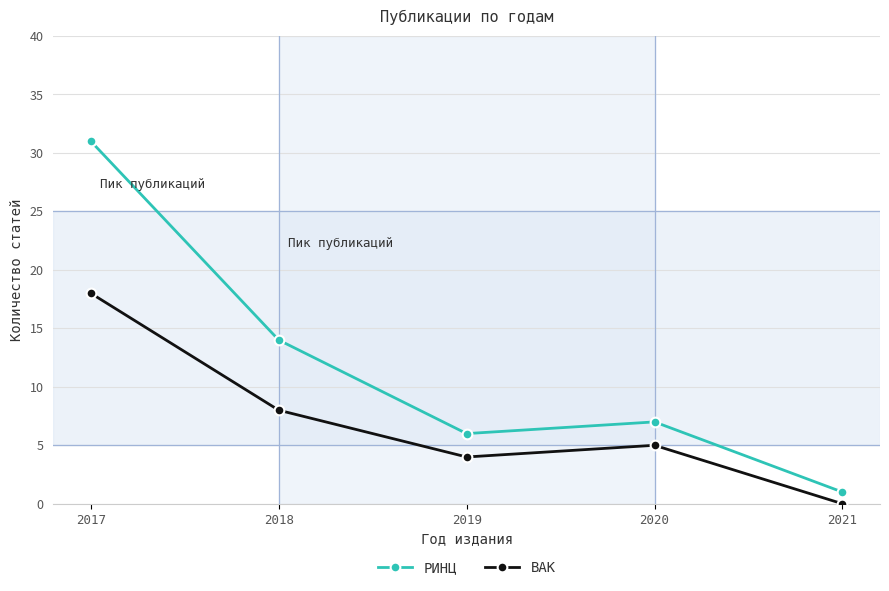

Reading left to right, transcribe all the data shown in this chart.

РИНЦ: 31	14	6	7	1
ВАК: 18	8	4	5	0